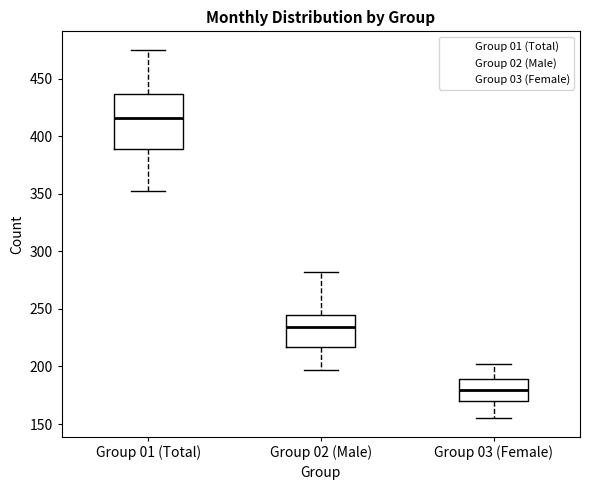

Reading left to right, read every box against the y-axis: the position of its median line, the range the box covers, and the ends of its whiskers. The values are not printed on the chart, so give them approximately, as read against the axis.

Group 01 (Total): median 415, box 390 to 435, whiskers 350 to 475
Group 02 (Male): median 235, box 215 to 245, whiskers 195 to 280
Group 03 (Female): median 180, box 170 to 190, whiskers 155 to 200